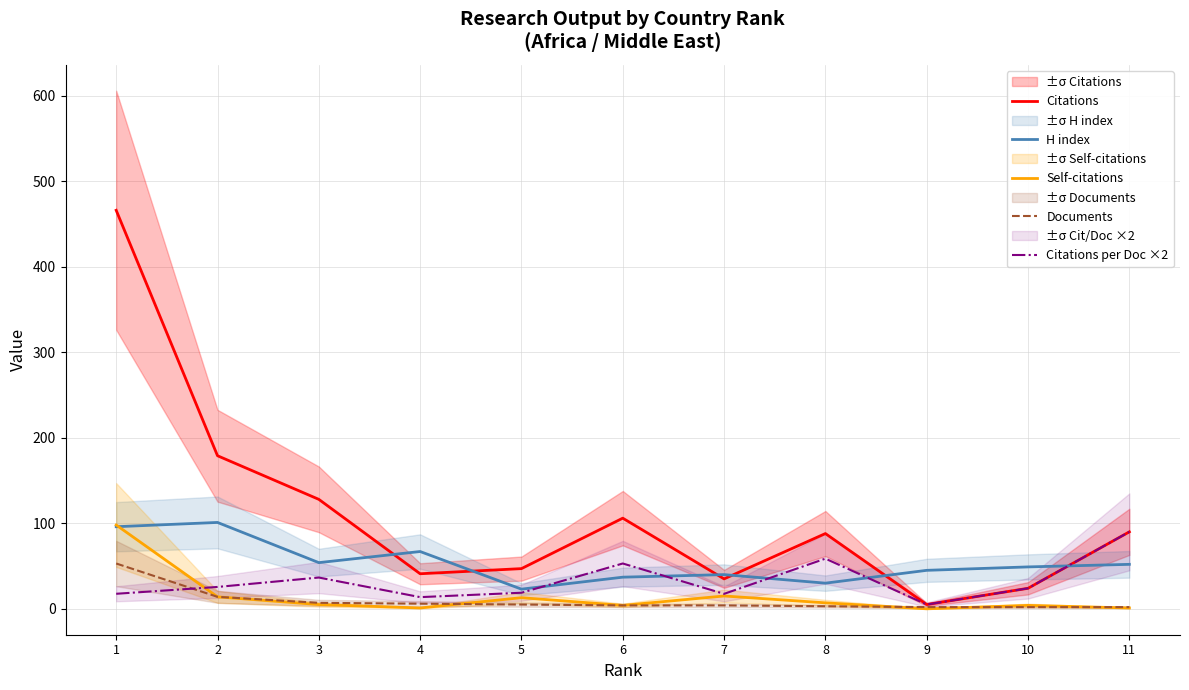

Which series has the largest range (max minus min)?

Citations